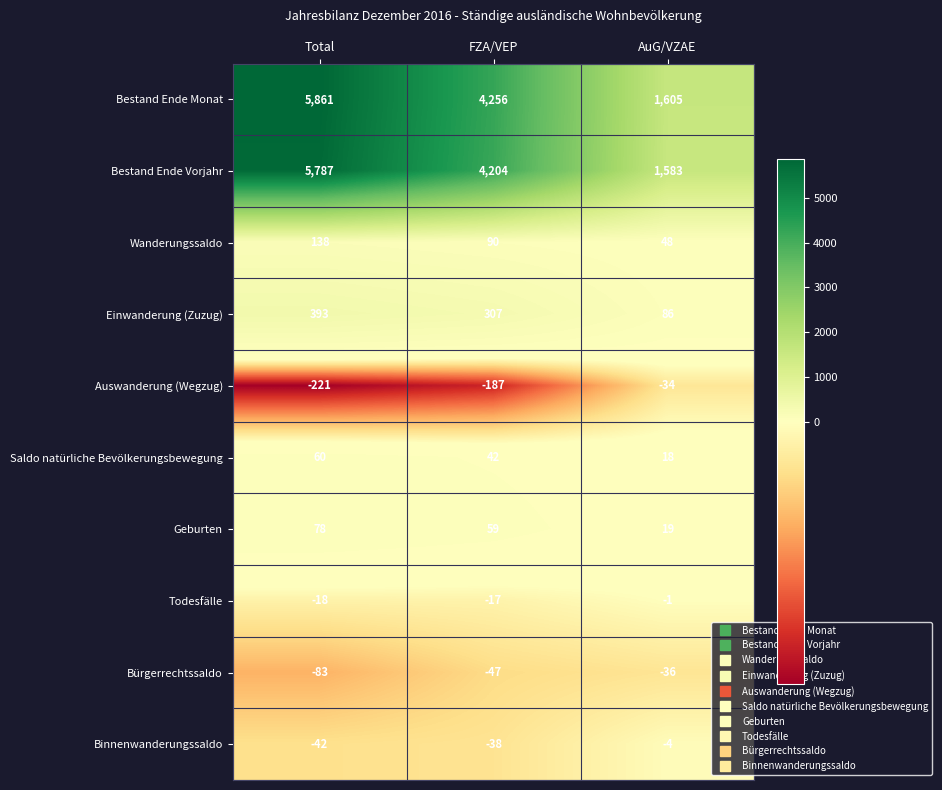

At which category is the sum across all series the highest?

Total